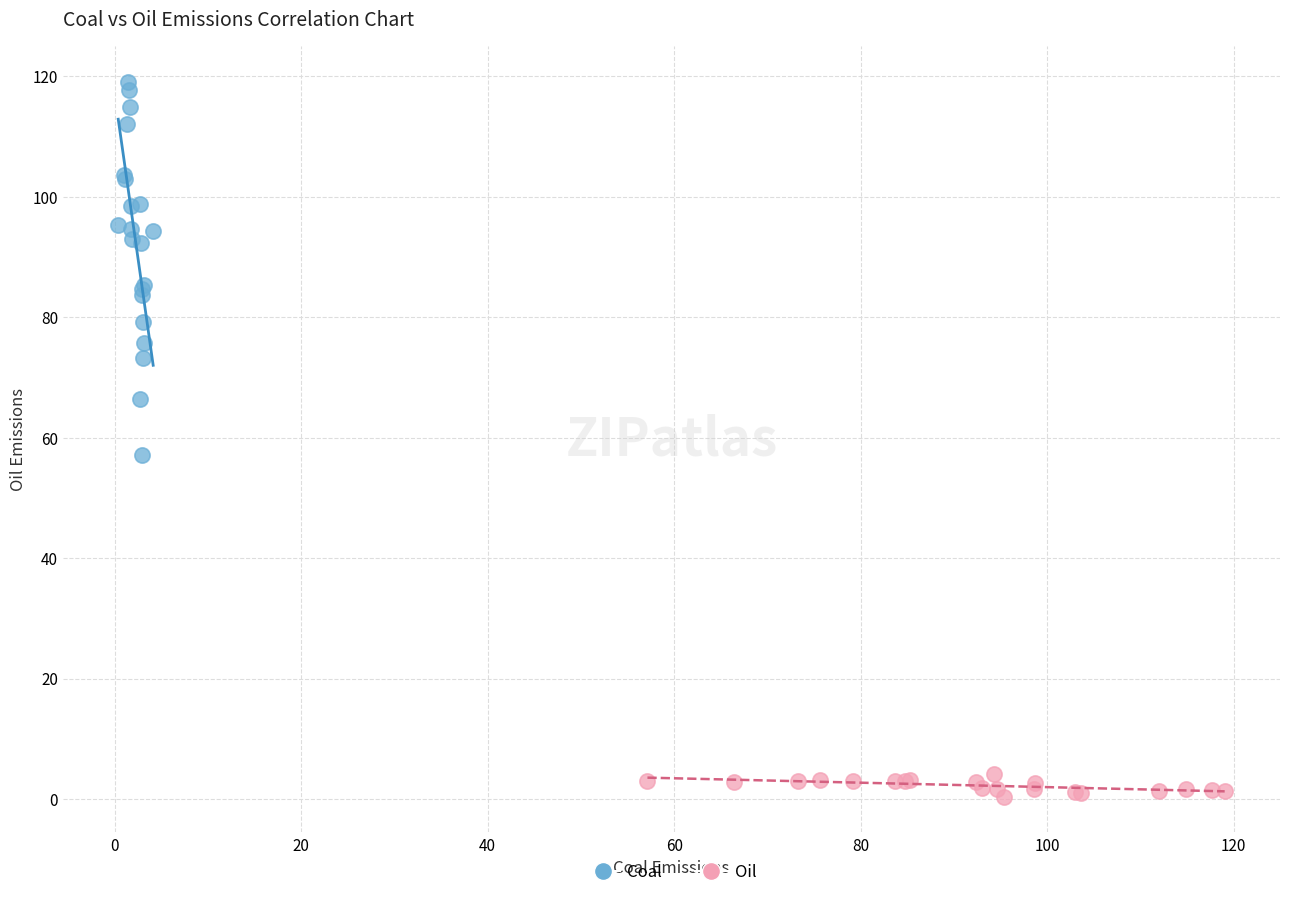

Which series contains the lowest Y value?

Oil